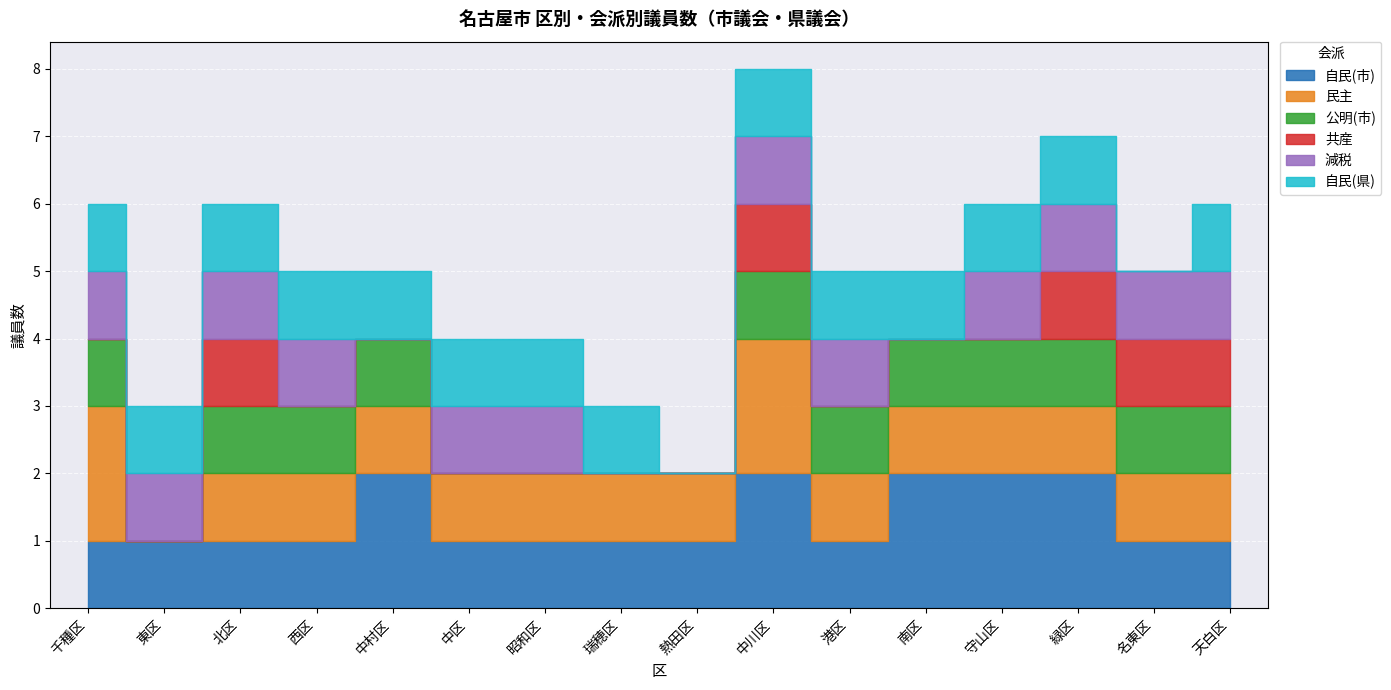

Where is the first local maximum for 民主?

中川区